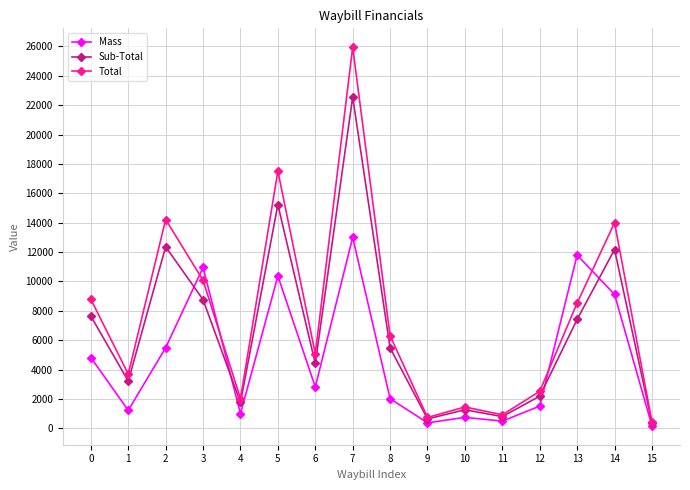

Between 2 and 4, which series saw the biggest shift?

Total